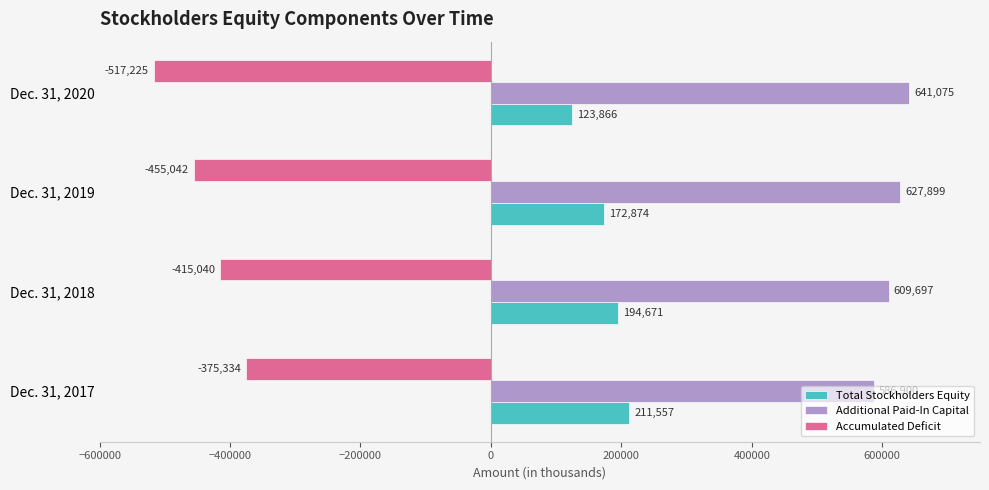

What is the average value of the Accumulated Deficit series?

-440660